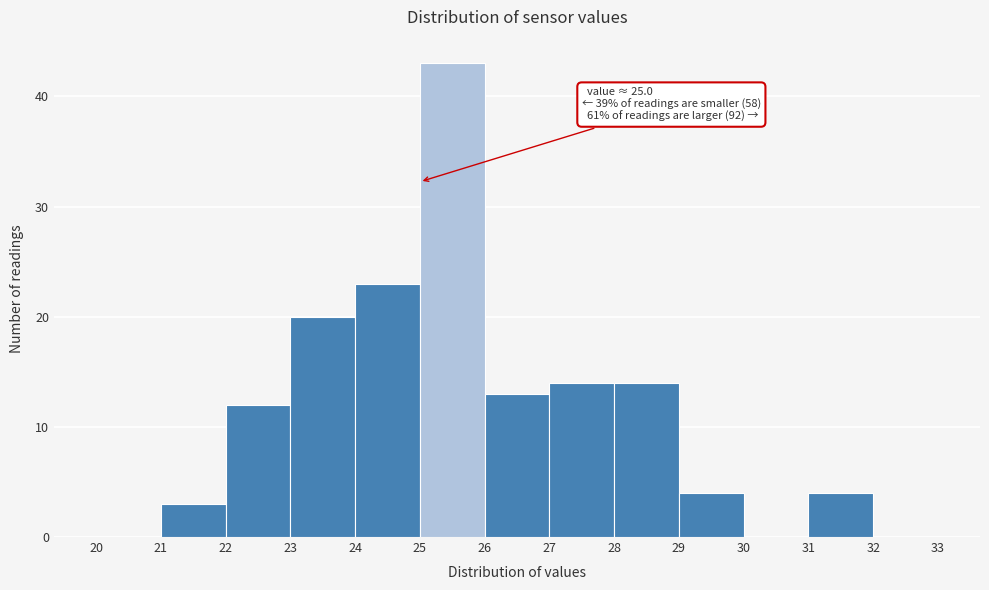

Over which range of the x-axis is the bar tallest?

25 to 26